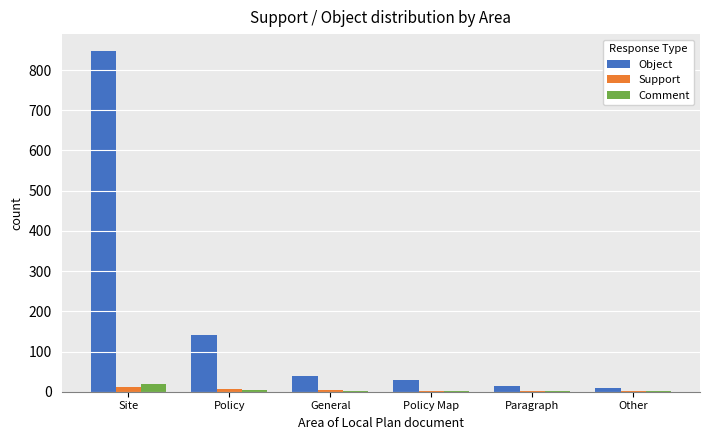

Which series changed the most between Policy and General?

Object